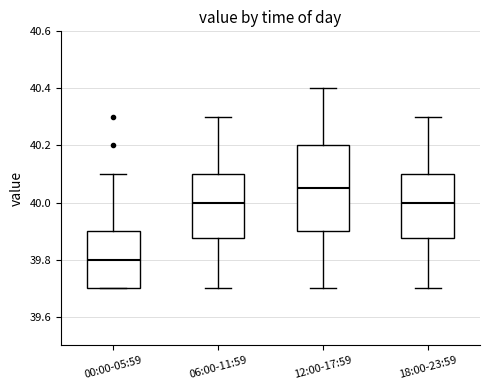

Comparing the boxes themselves (not the whiskers), which one is the tallest?

12:00-17:59